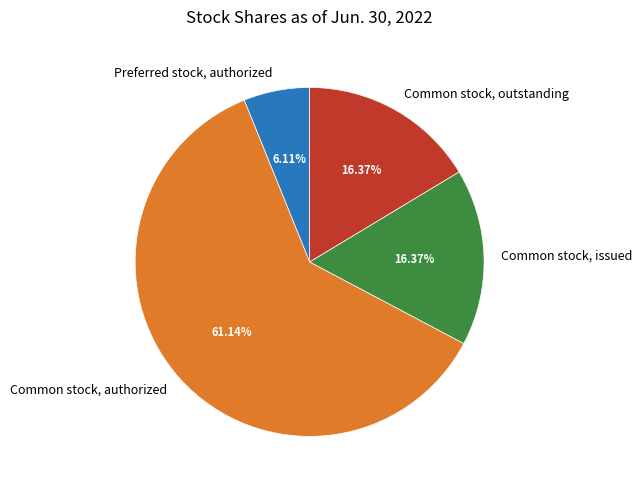

To the nearest percent, what portion does Common stock, issued represent?

16%